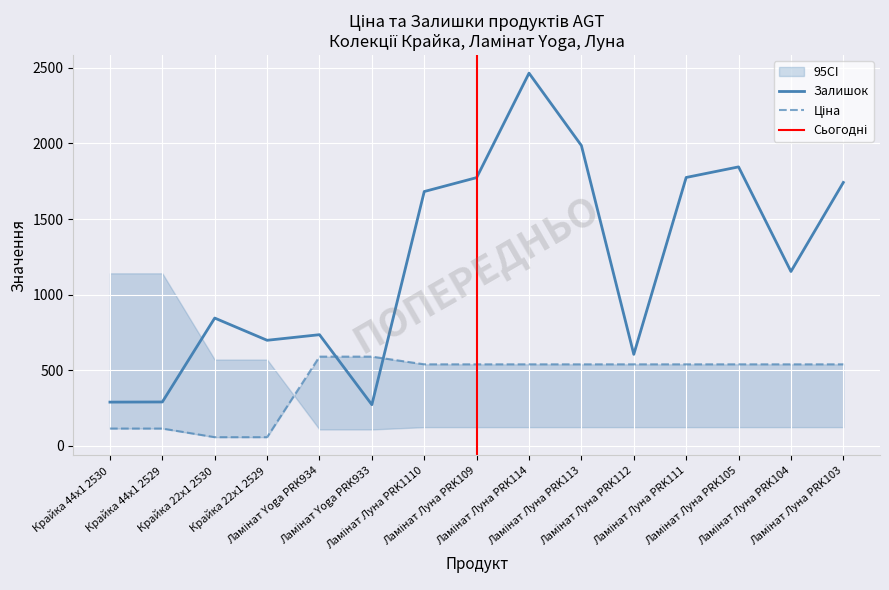

At which category does the chart reach its peak across all series?

Ламінат Луна PRK114